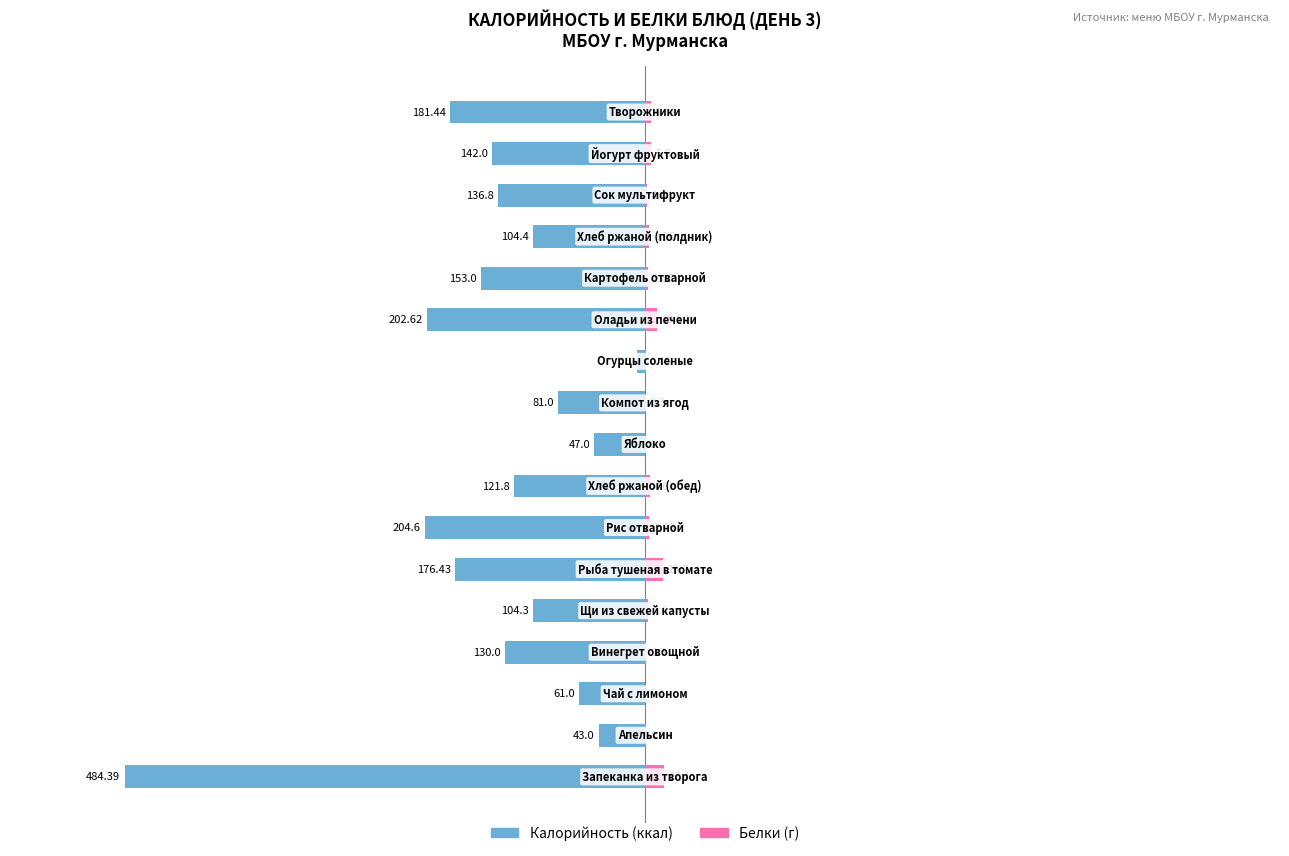

Reading left to right, list all the values displayed in this chart.

Калорийность: -484.4	-43.0	-61.0	-130.0	-104.3	-176.4	-204.6	-121.8	-47.0	-81.0	-7.8	-202.6	-153.0	-104.4	-136.8	-142.0	-181.4
Белки (г): 17.4	0.9	0.1	1.3	2.6	16.7	3.7	4.6	0.4	0.3	0.5	11.0	2.9	4.0	1.4	5.8	5.5